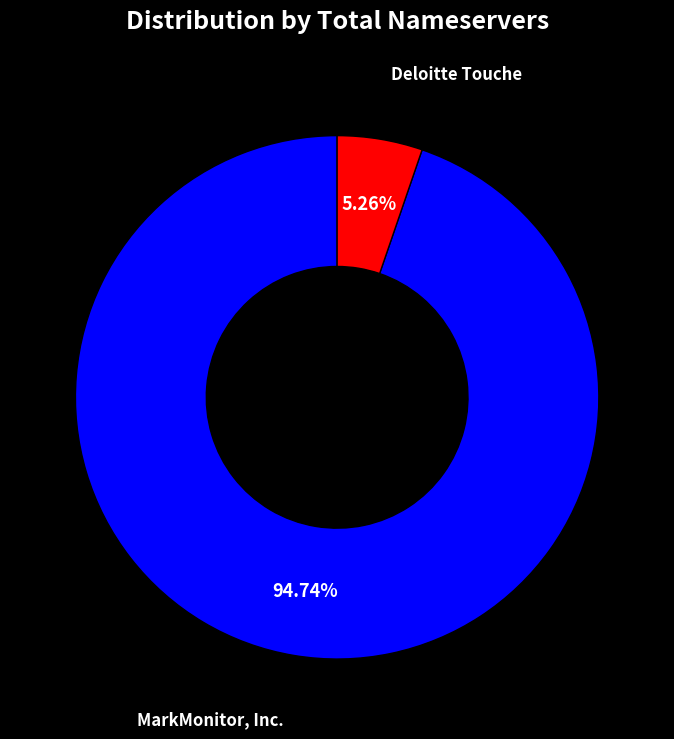

Does any single category account for the majority?

Yes